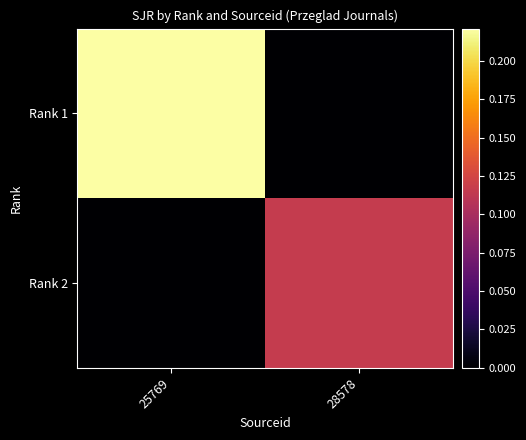

Reading left to right, transcribe all the data shown in this chart.

Rank 1: 25769=0.2	28578=0.0
Rank 2: 25769=0.0	28578=0.1